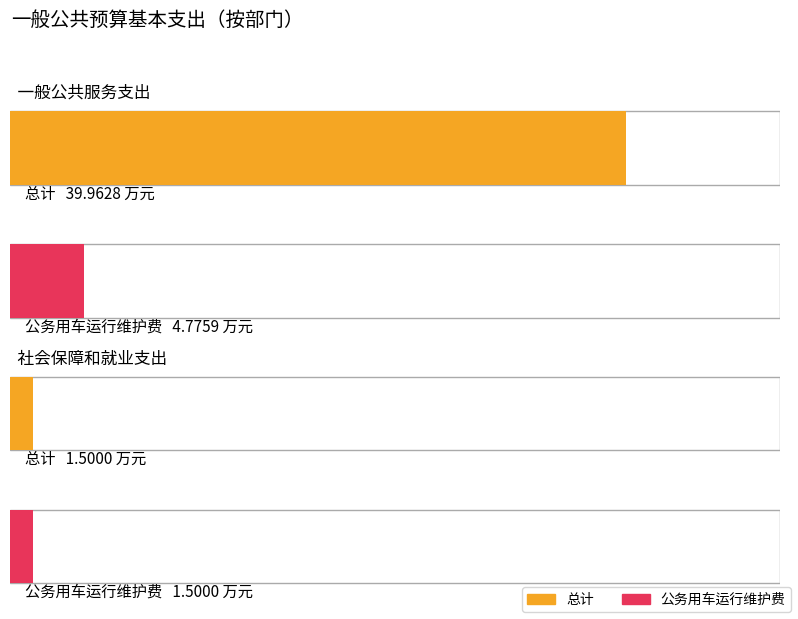

At which label does 公务用车运行维护费 first exceed 4?

一般公共服务支出